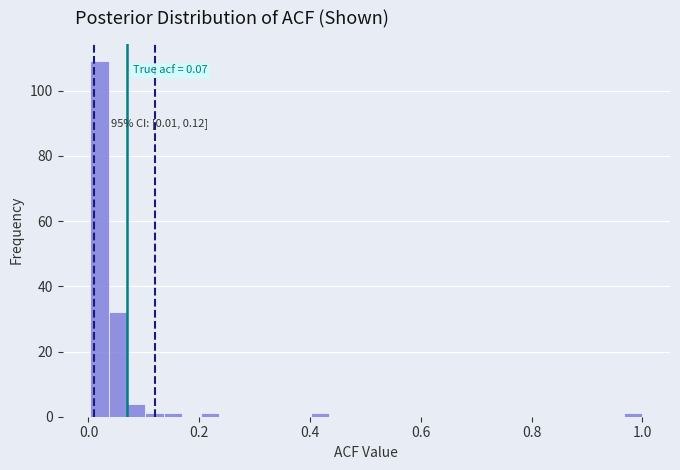

Read against the x-axis, roughly where is the centre of the tallest bar?

0.02